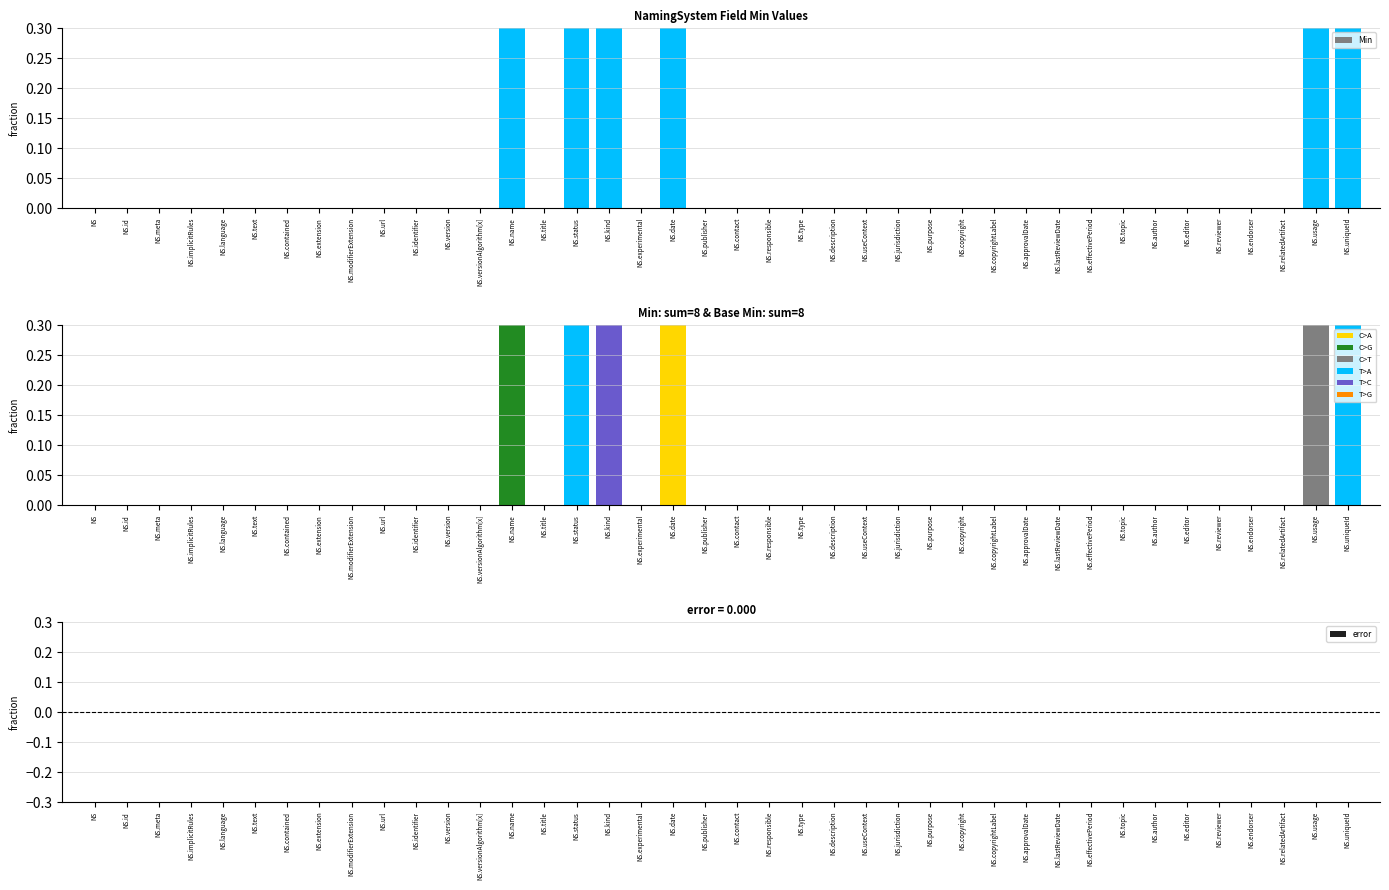

Are the bars grouped side by side (vs. stacked)?

Yes